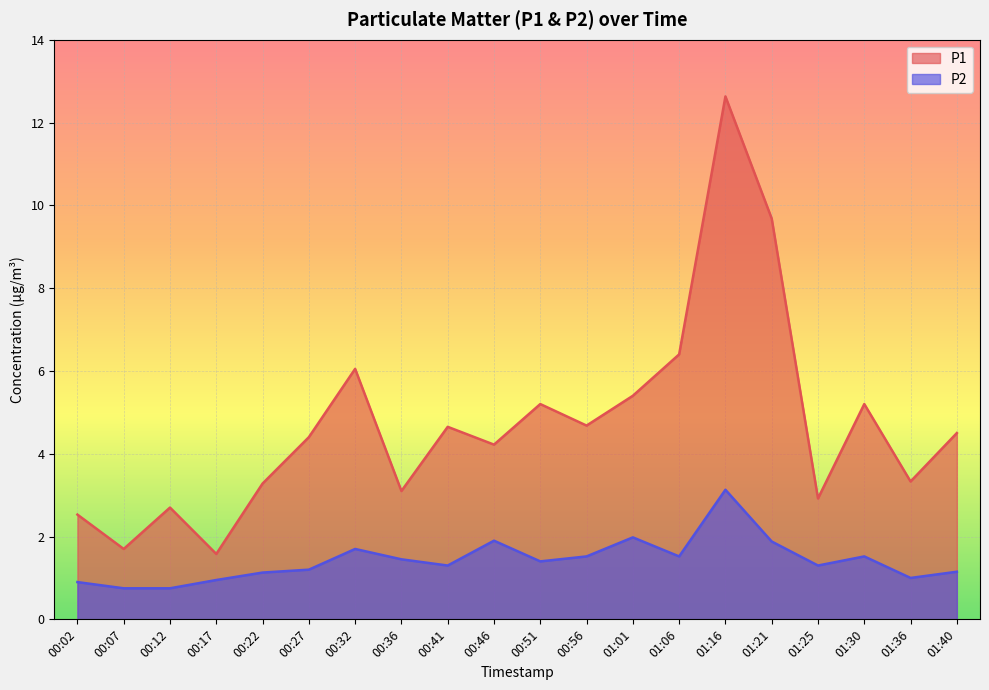

What is the label of the 3rd point from the right?

01:30